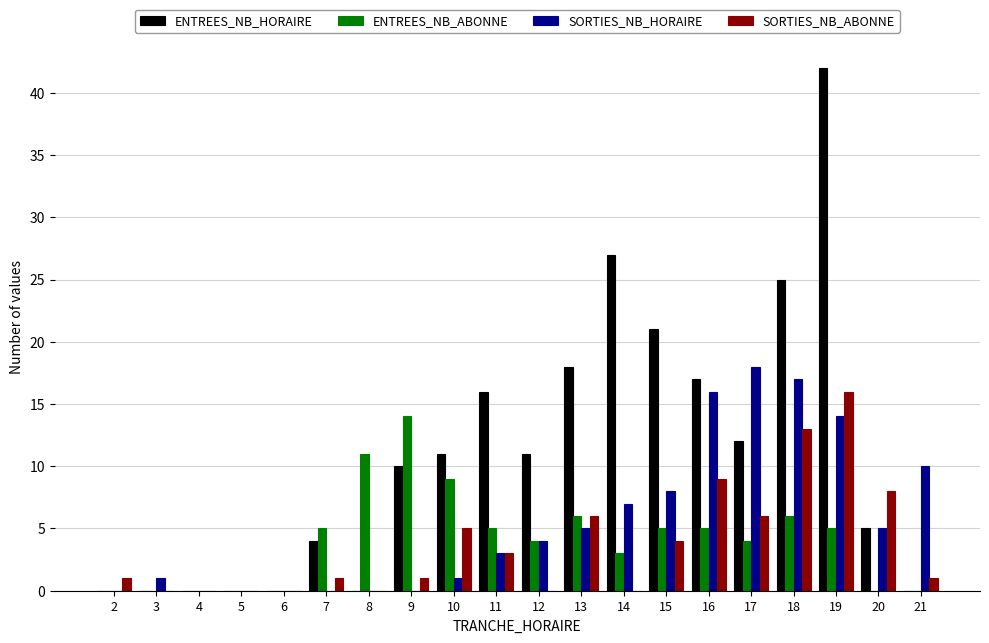

Are the bars horizontal?

No